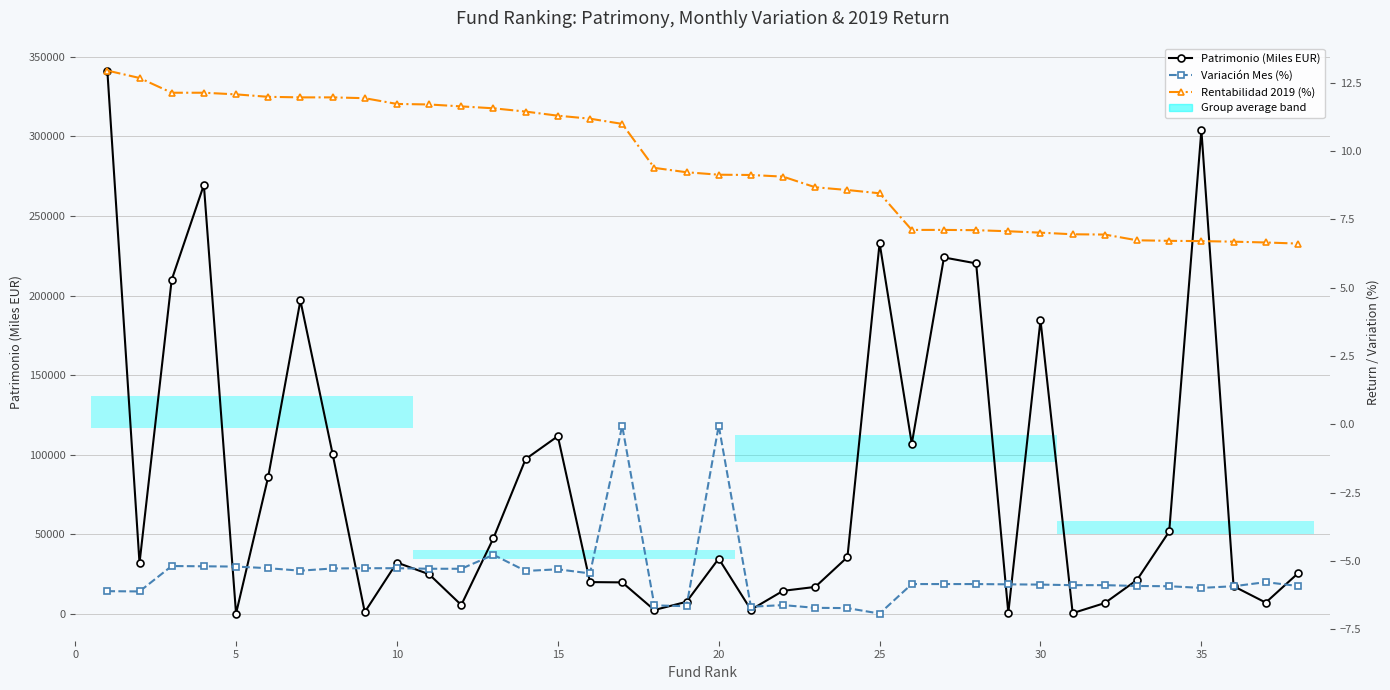

Between 5 and 18, which series saw the biggest shift?

Patrimonio (Miles EUR)